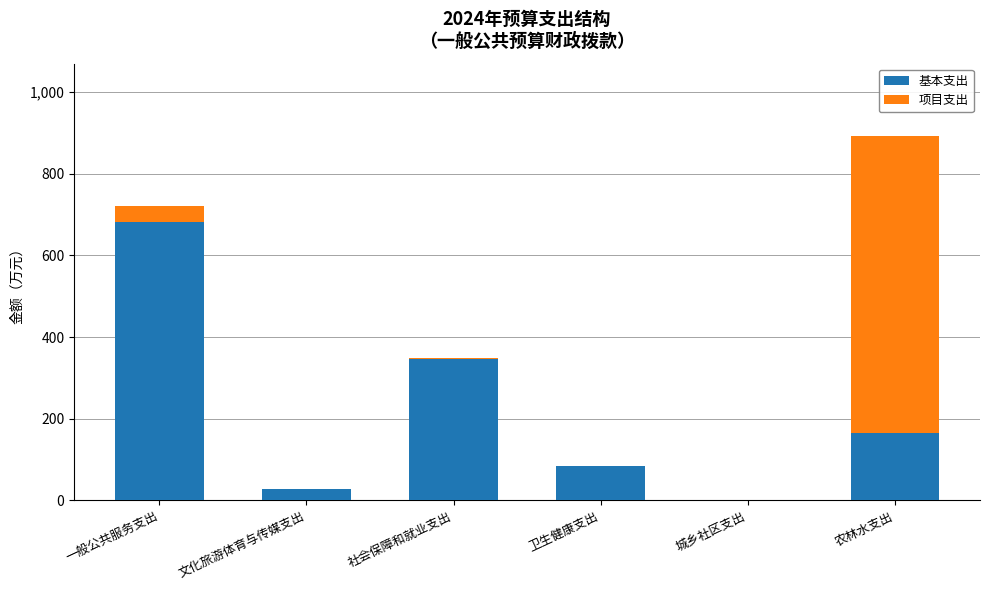

What is the total value across all series at 社会保障和就业支出?

348.6